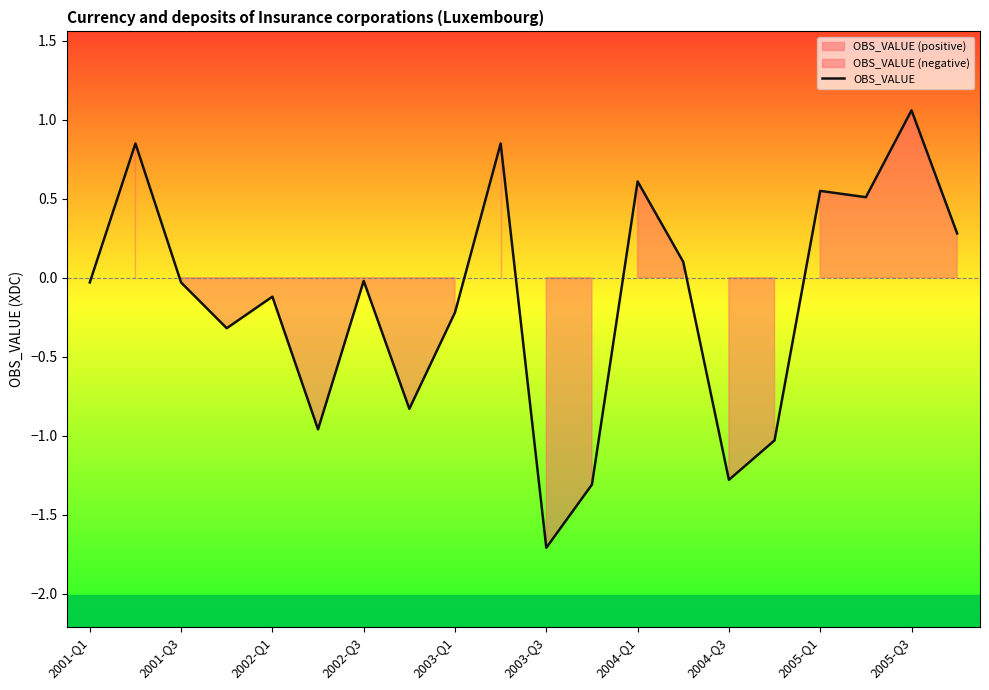

The OBS_VALUE series shows -0.0 at 2002-Q3. True or false?

True